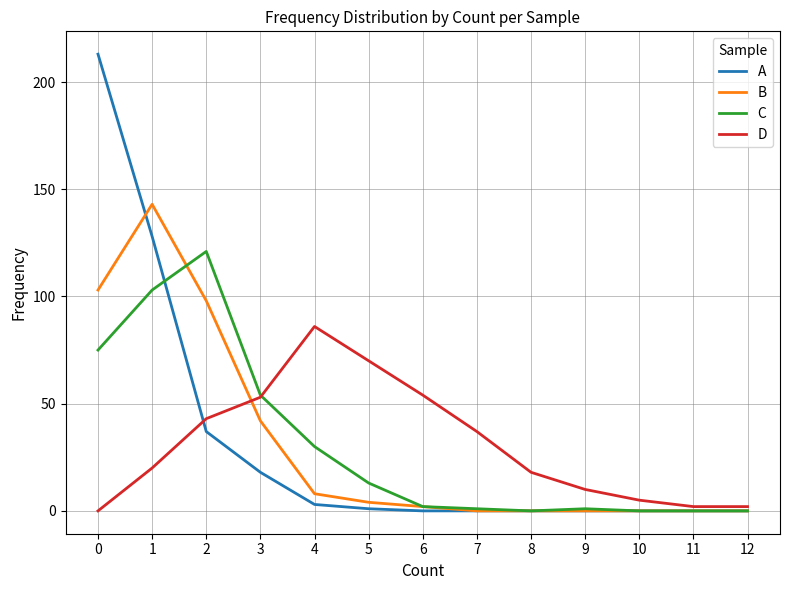

What is the sum of all D values?

400